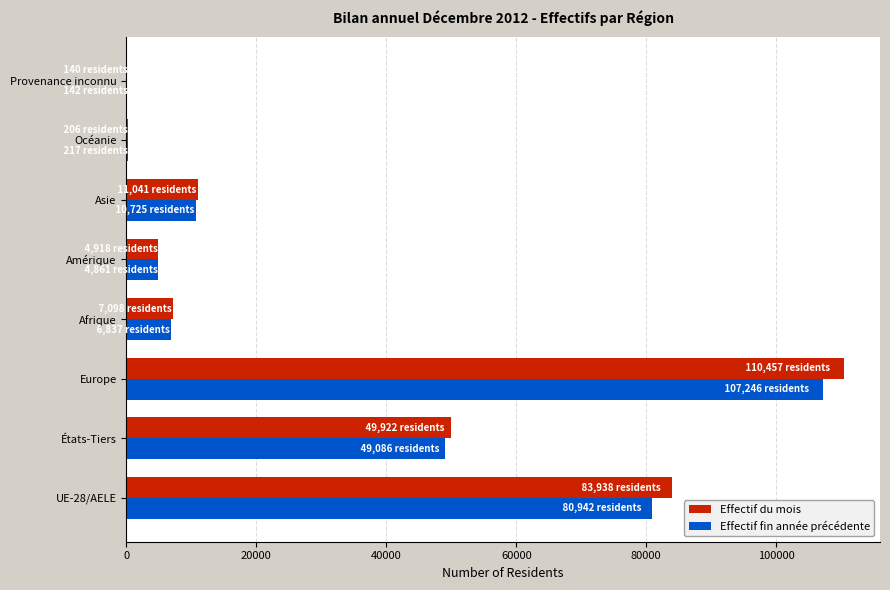

What are all the series names shown in the legend?

Effectif du mois, Effectif fin année précédente